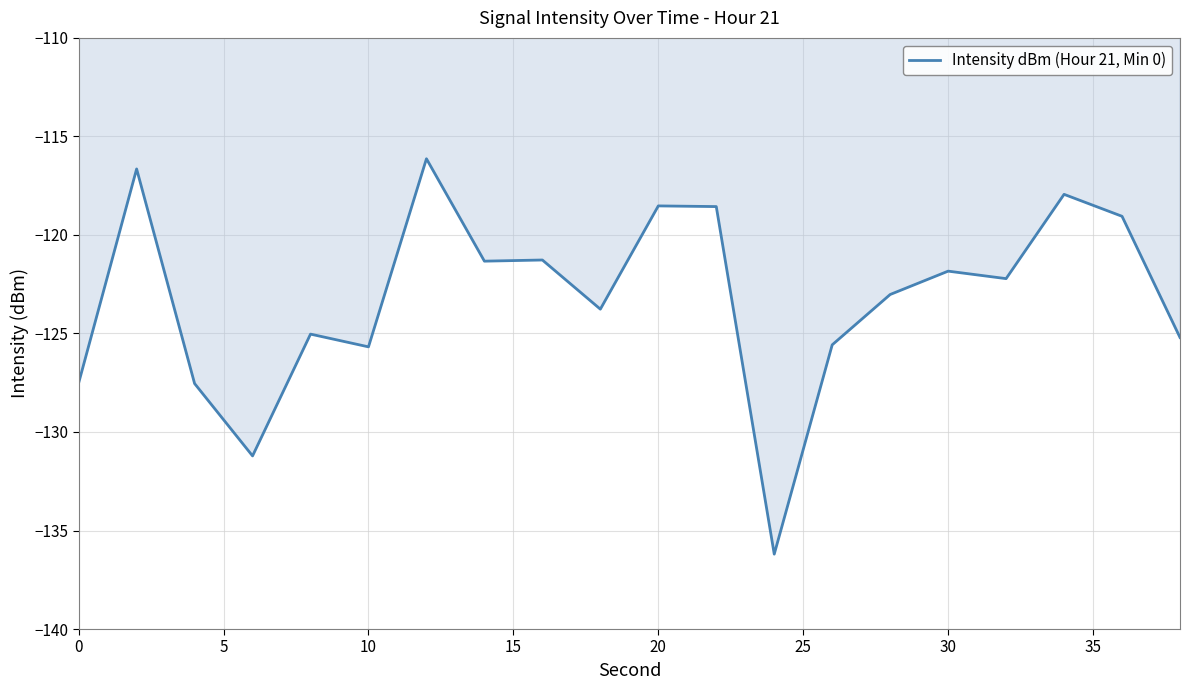

How many values are below -122?

11